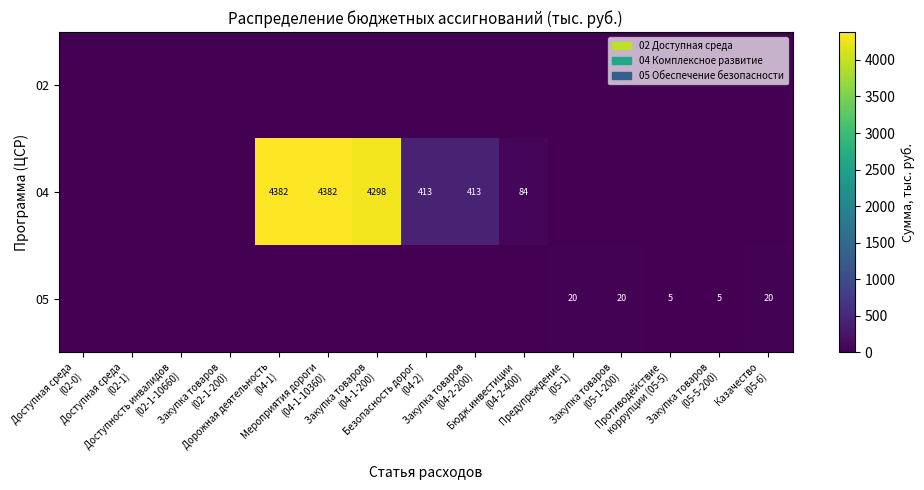

Rank the categories by 05 value from lowest to highest.

Доступная среда (02-0), Доступная среда (02-1), Доступность инвалидов (02-1-10660), Закупка товаров (02-1-200), Дорожная деятельность (04-1), Мероприятия дороги (04-1-10360), Закупка товаров (04-1-200), Безопасность дорог (04-2), Закупка товаров (04-2-200), Бюдж.инвестиции (04-2-400), Противодействие коррупции (05-5), Закупка товаров (05-5-200), Предупреждение (05-1), Закупка товаров (05-1-200), Казачество (05-6)